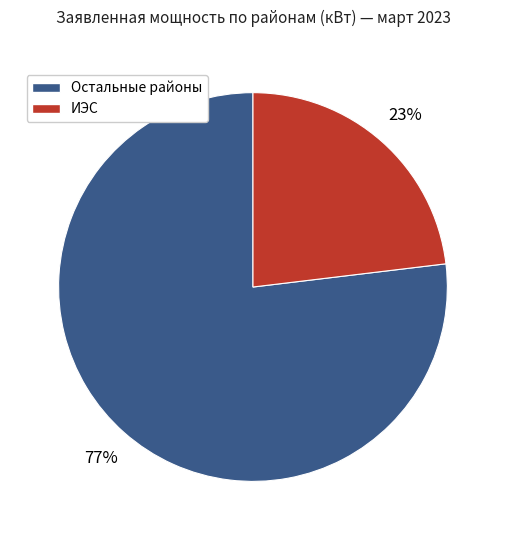

To the nearest percent, what is the average slice percentage?

50%